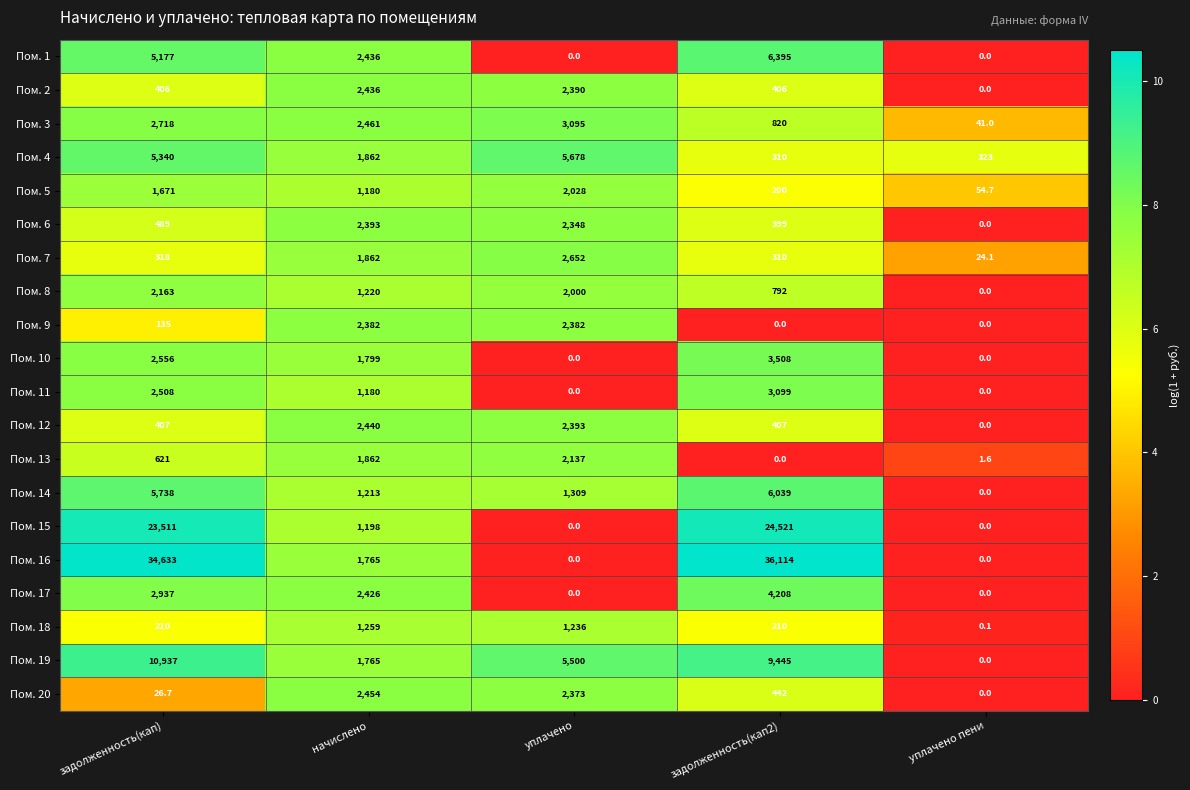

The value of Пом. 12 at задолженность(кап2) is 407.0. True or false?

True